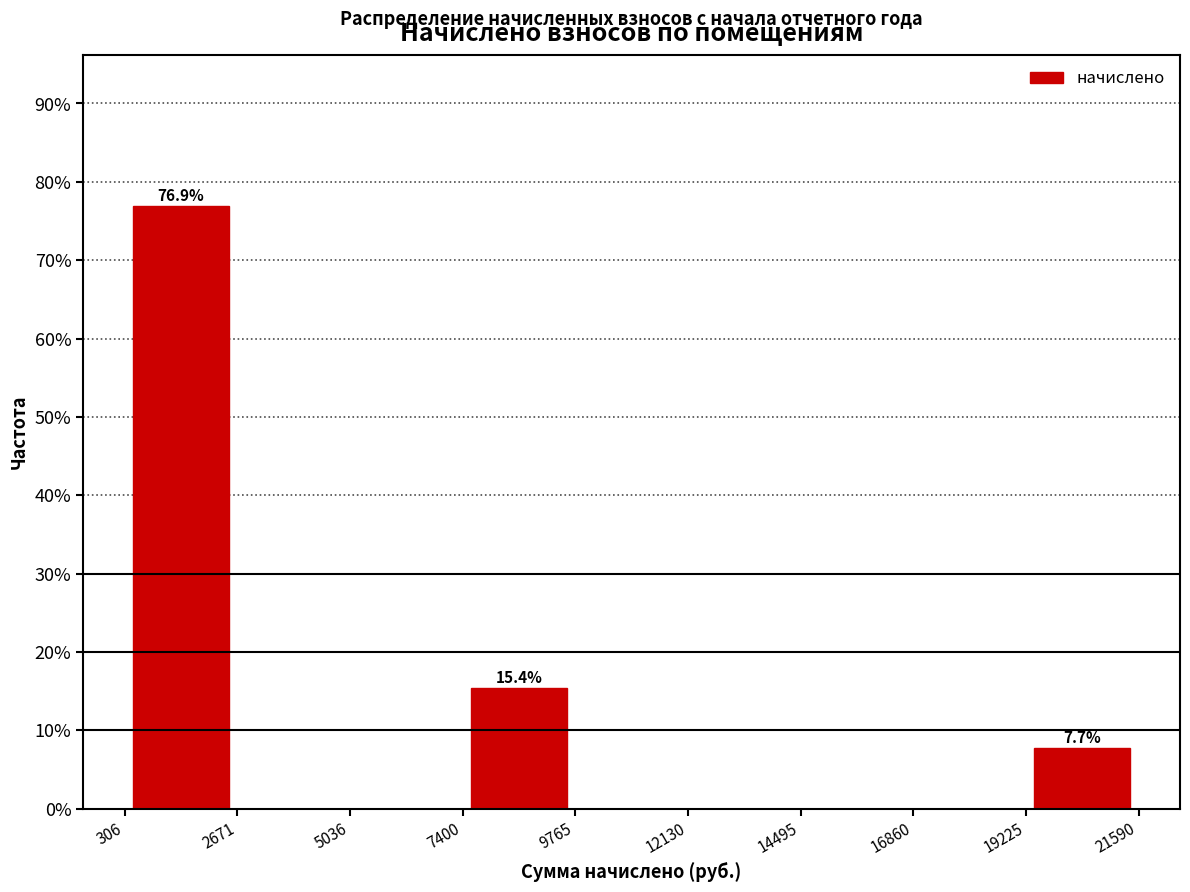

Over which range of the x-axis is the bar tallest?

306 to 2671